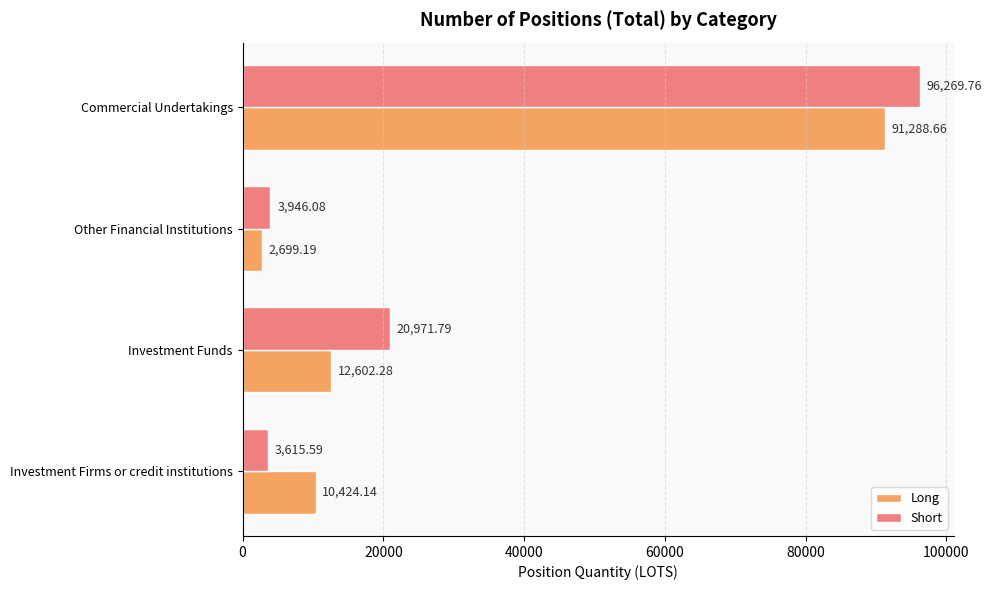

Which series has the largest total across all categories?

Short